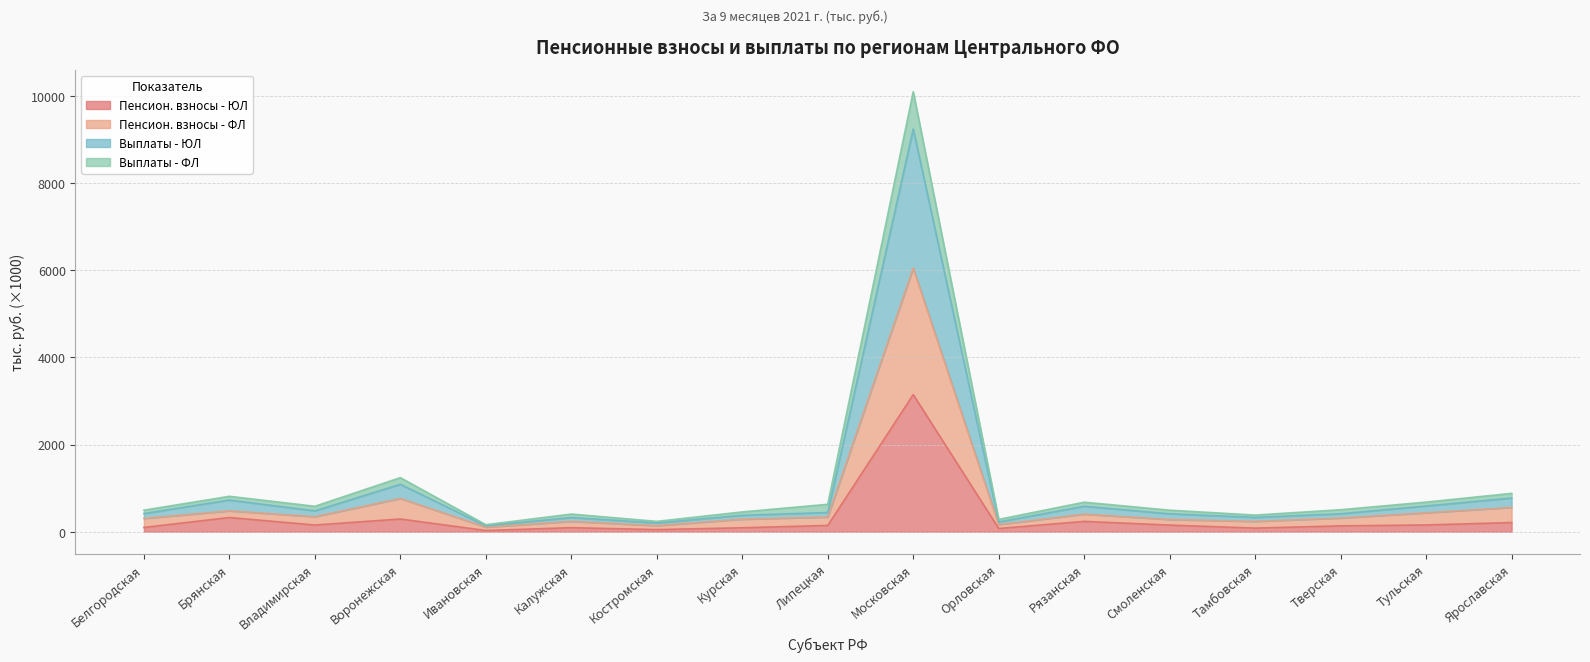

What position from the left is Брянская?

2